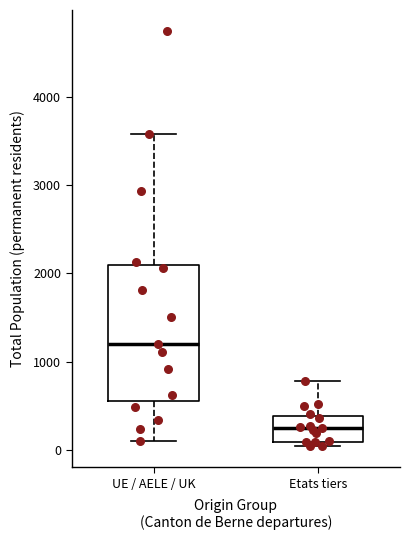

Where does the median line of the box for UE / AELE / UK sit on the y-axis? The values are not printed on the chart, so give them approximately, as read against the axis.

1200